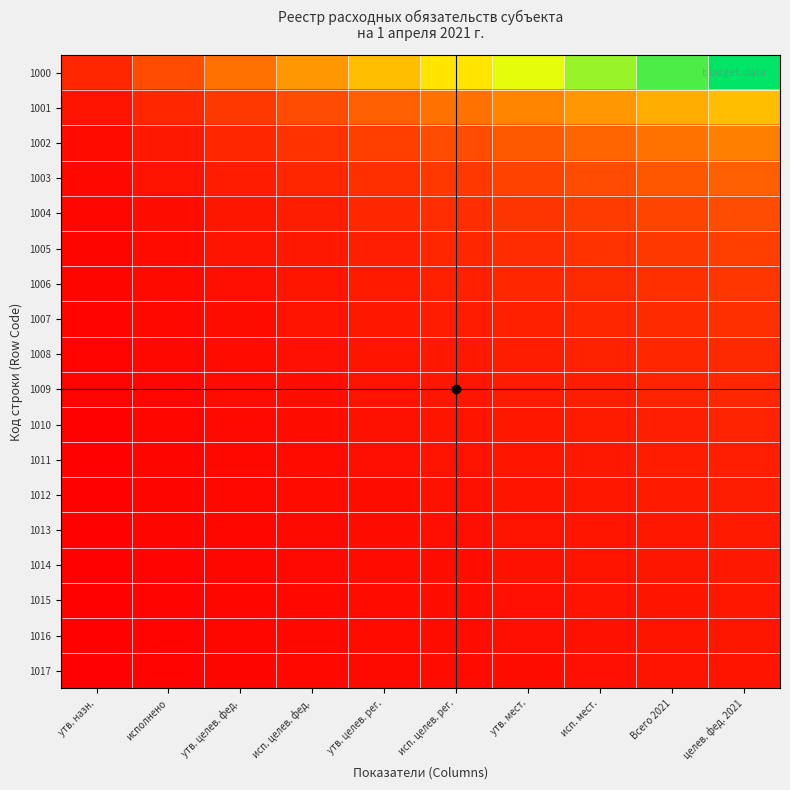

Between утв. назн. and утв. мест., which series saw the biggest shift?

1000